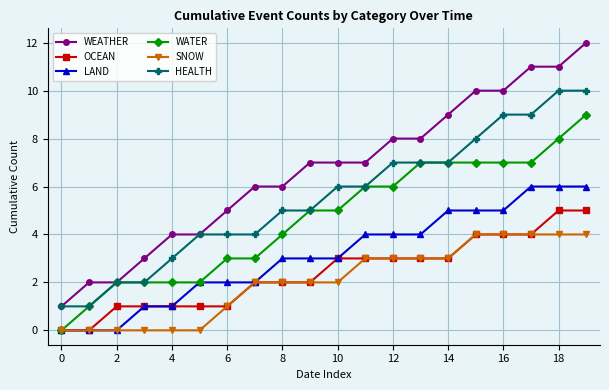

True or false: WEATHER and SNOW cross at least once.

False